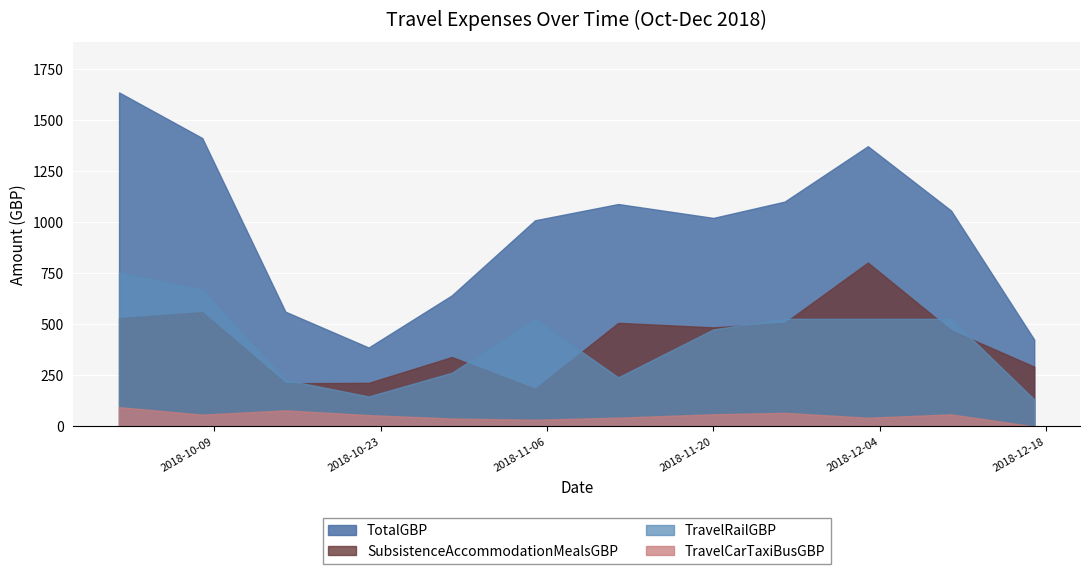

Where do TravelRailGBP and SubsistenceAccommodationMealsGBP first cross each other?

2018-10-15 and 2018-10-22